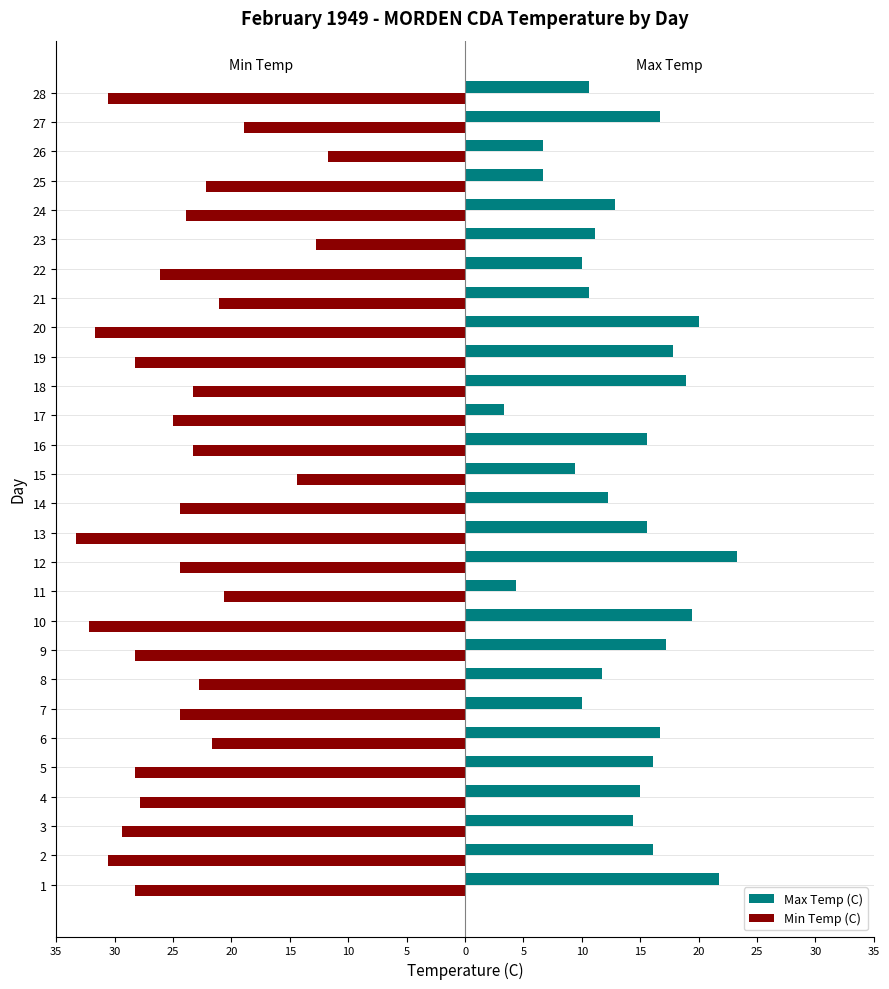

Rank the series by their maximum value, from highest to lowest.

Max Temp (C), Min Temp (C)